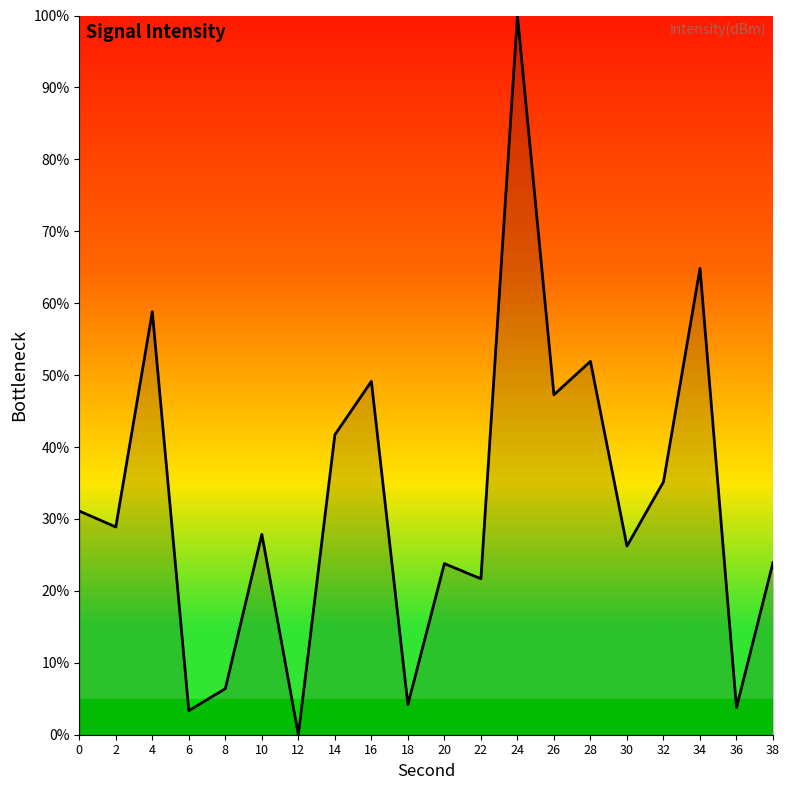

Approximately how many times larger is the value at 30 compared to 6?

7.8